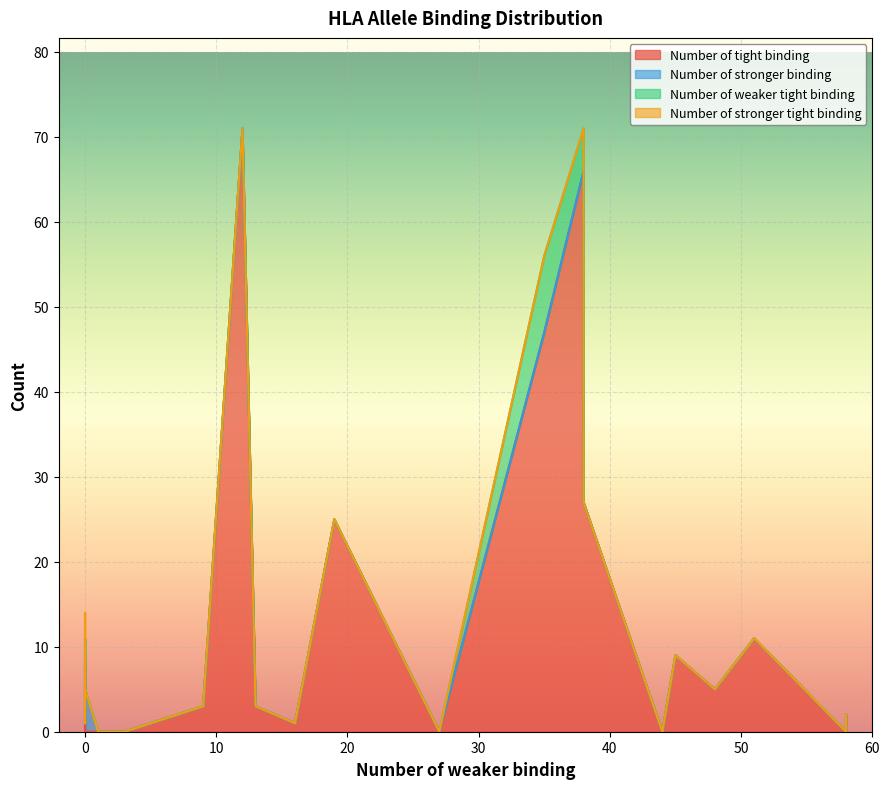

The value of Number of tight binding at 3 is 0. True or false?

True